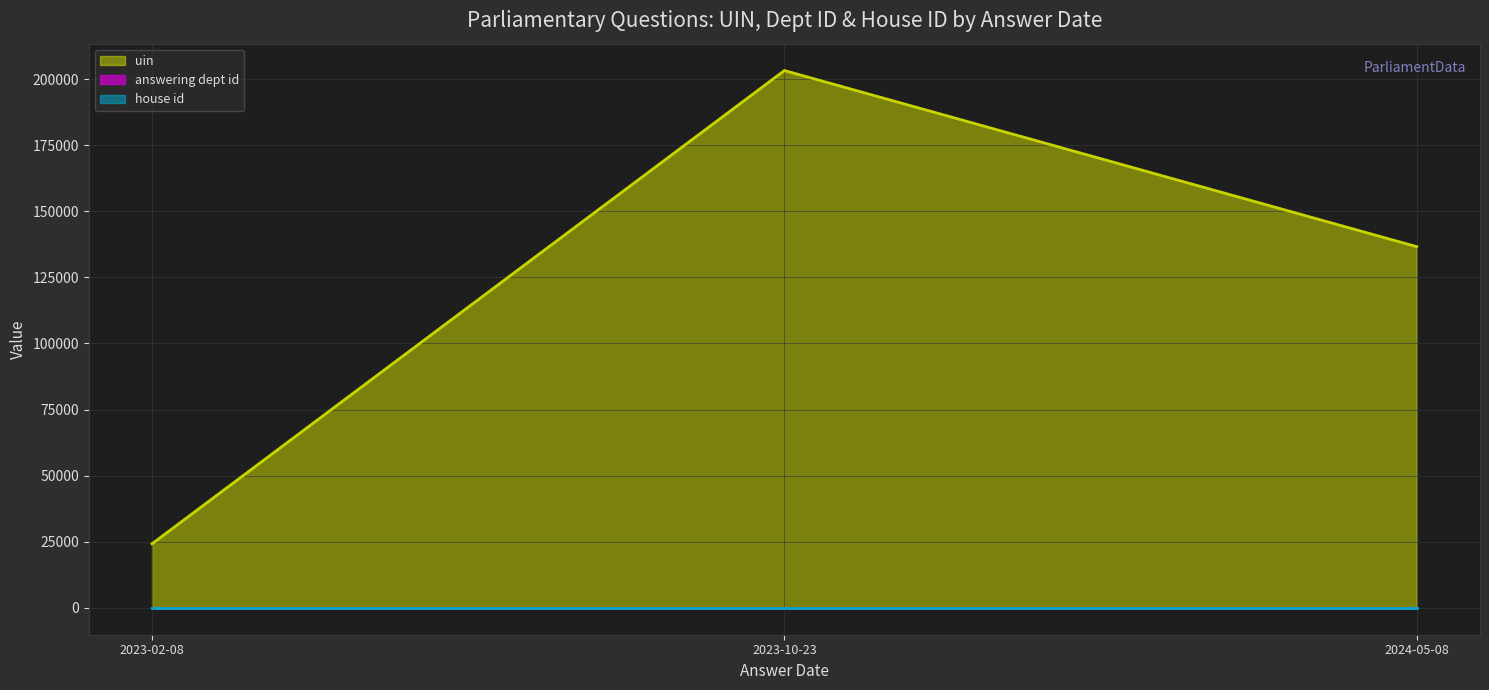

What is the label of the 1st point from the right?

2024-05-08